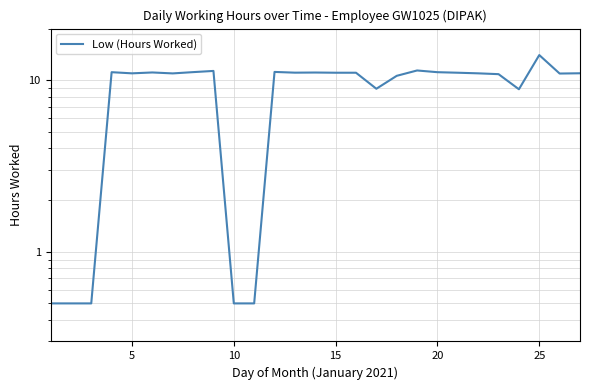

How many interior local valleys (lower than both neighbors) does the data have?

6